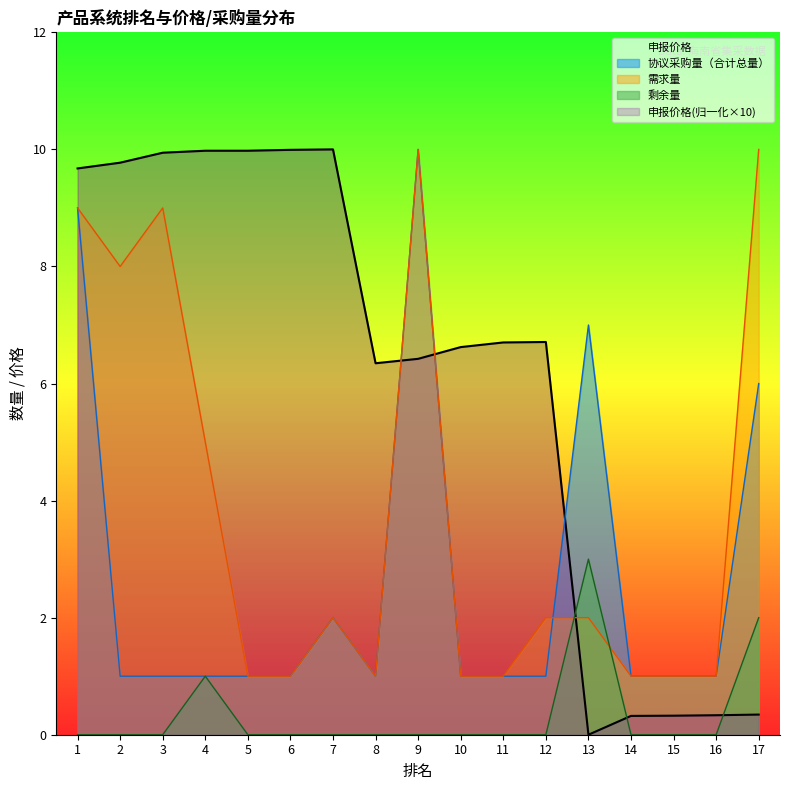

Does the chart display data point markers on the line(s)?

No